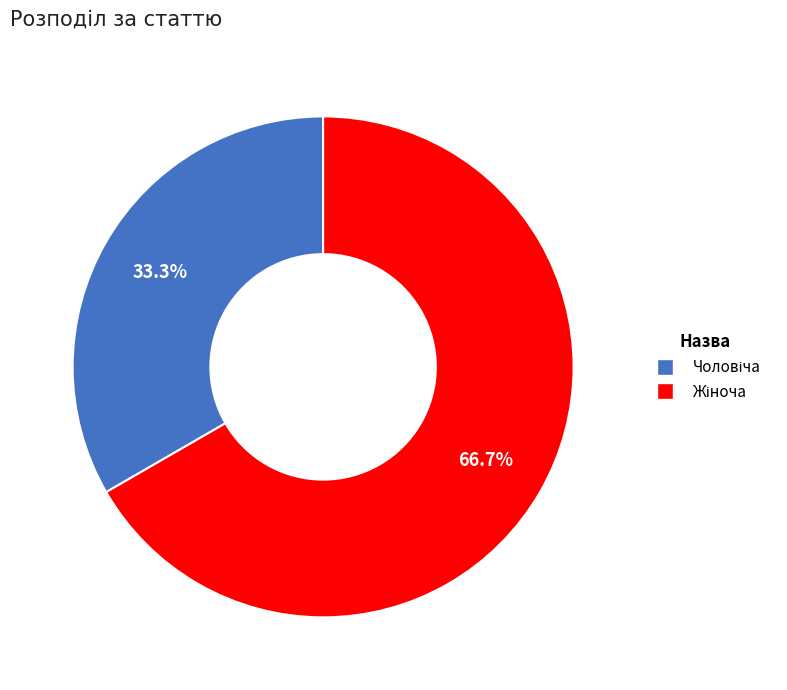

Does any single category account for the majority?

Yes